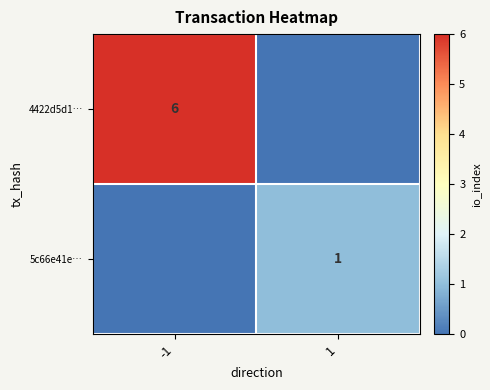

Is it true that 4422d5d1… equals 6 at -1?

True